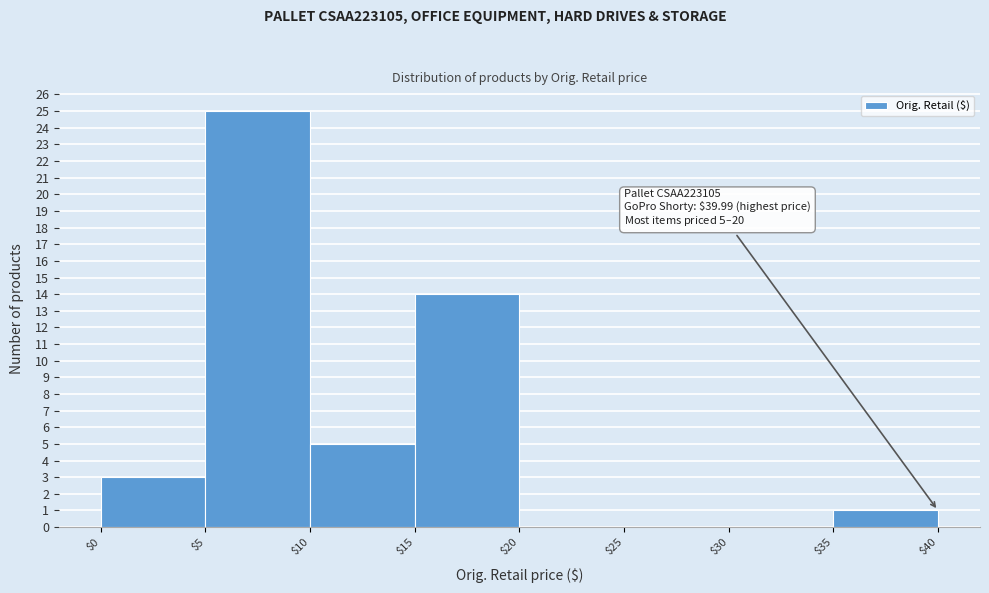

Which range on the x-axis has the tallest bar?

$5 to $10